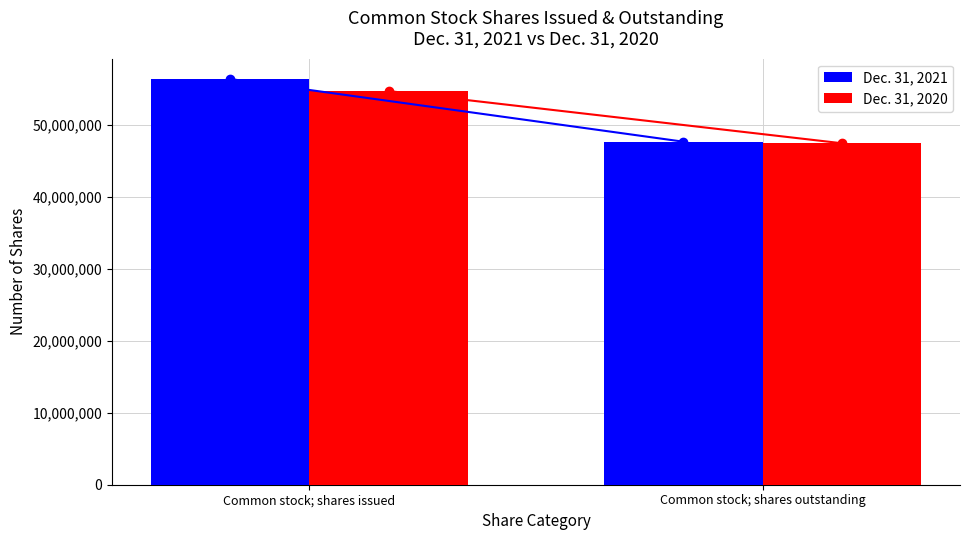

What is the difference between the maximum and minimum values in the Dec. 31, 2020 series?

7265483